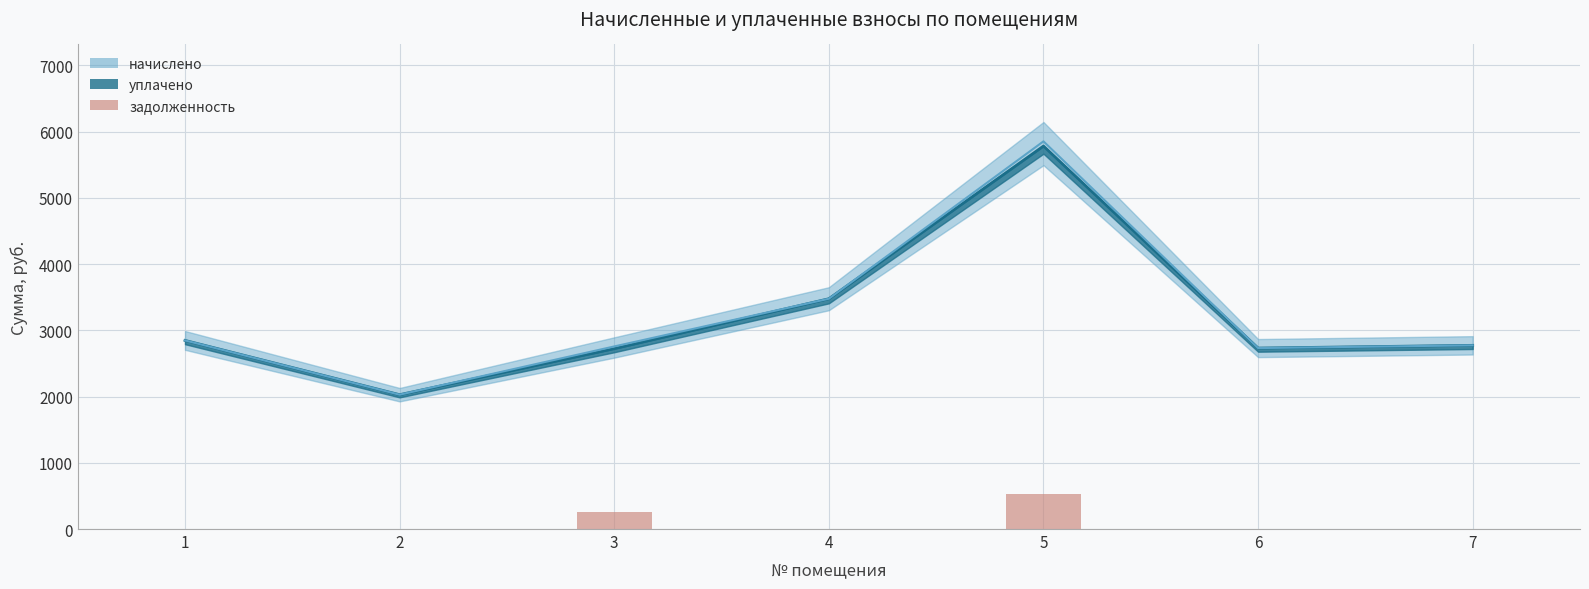

The value at 4 is 0.0. True or false?

True